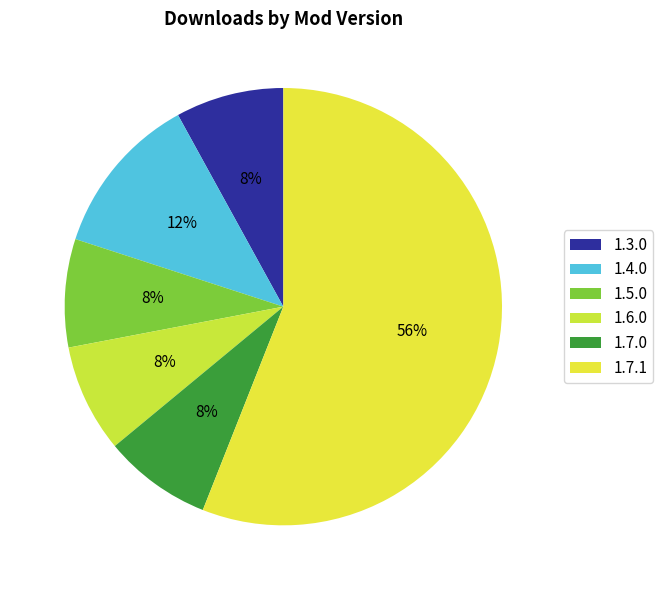

Which has a higher value, 1.7.0 or 1.3.0?

1.7.0